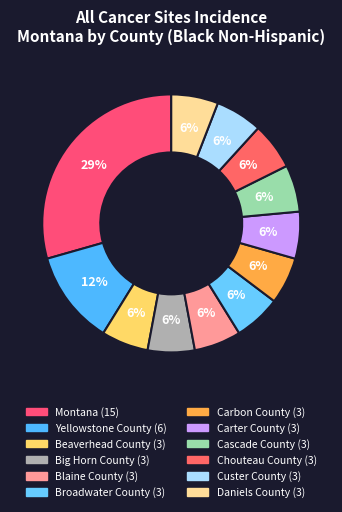

How many segments does this pie chart have?

12